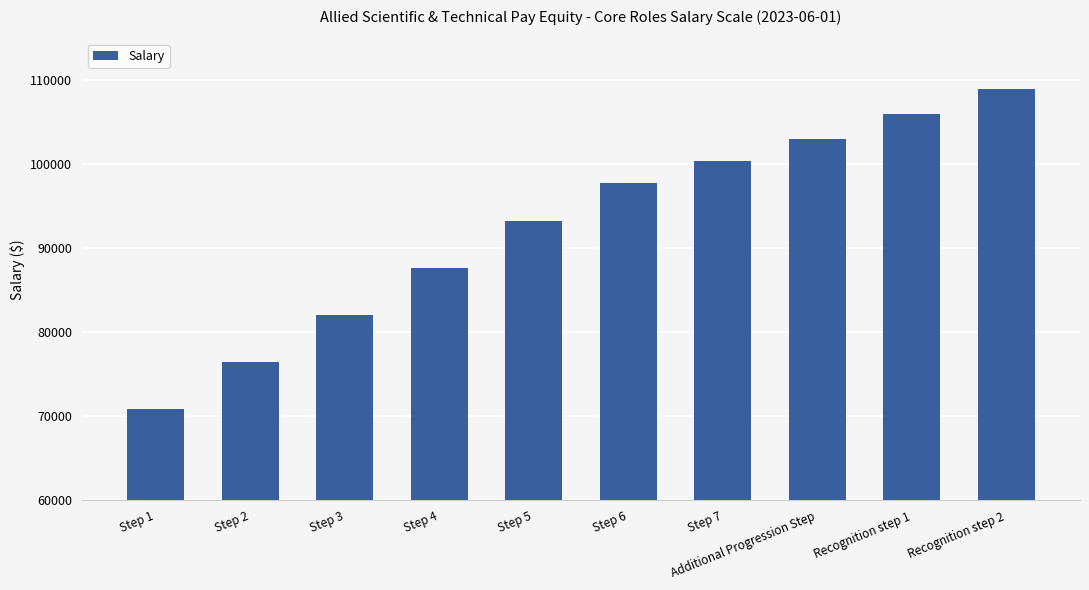

What is the label of the 9th bar from the left?

Recognition step 1